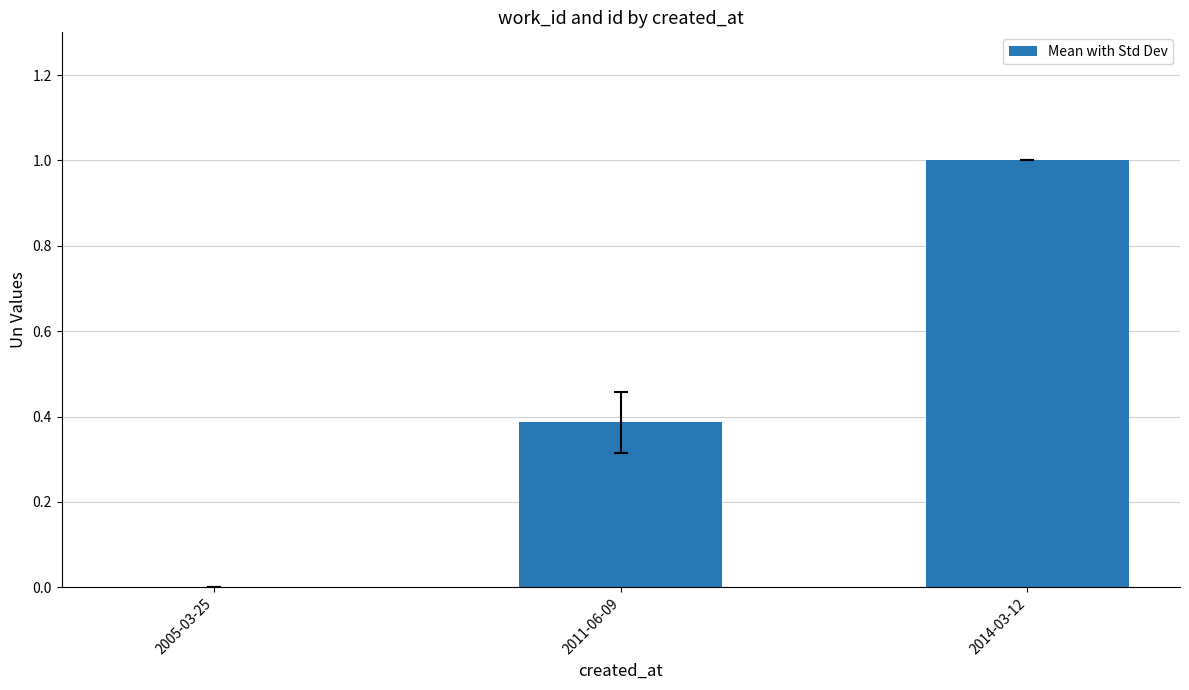

What is the greatest value displayed?

1.0